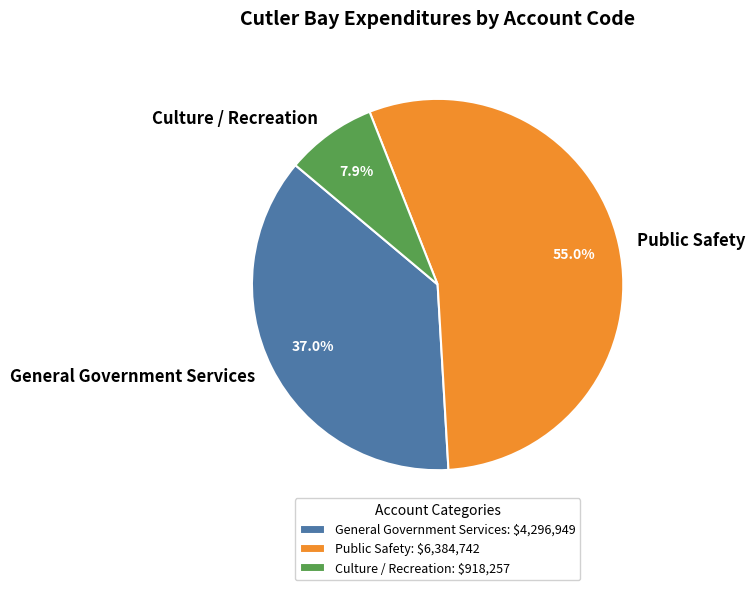

What percentage do Public Safety and General Government Services together represent?

92.1%